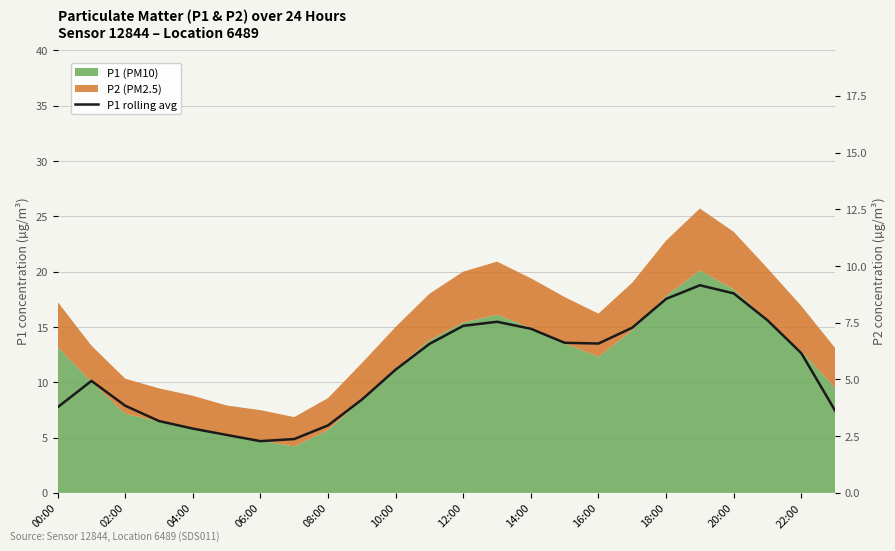

What is the value of the 21st point from the left?

18.0